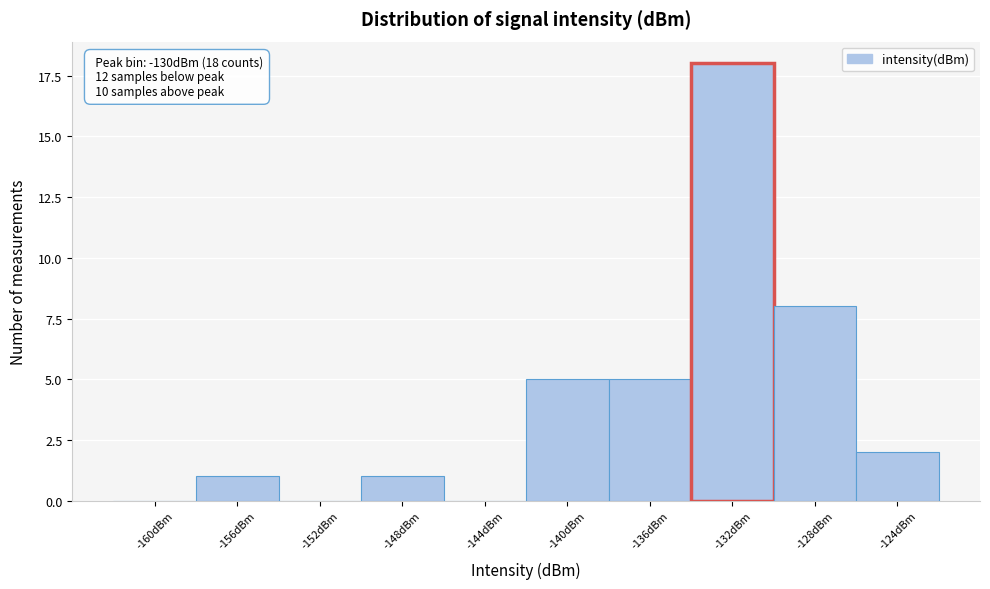

Reading right to left, extract all data points from this chart.

-124dBm=2	-128dBm=8	-132dBm=18	-136dBm=5	-140dBm=5	-144dBm=0	-148dBm=1	-152dBm=0	-156dBm=1	-160dBm=0